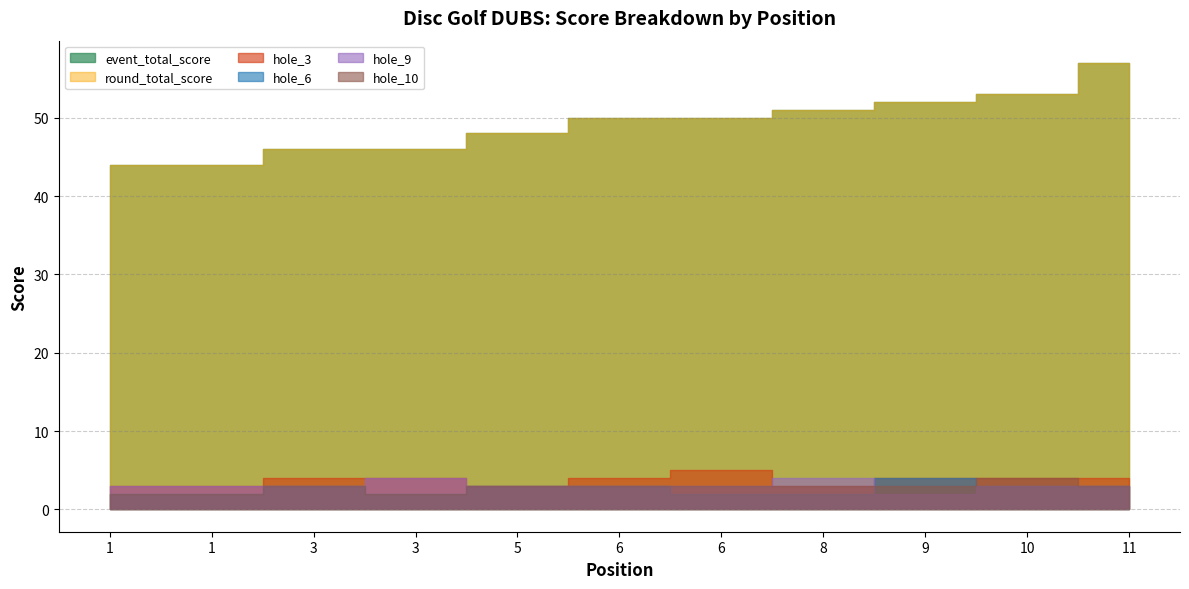

What is the minimum value shown in the chart?

2